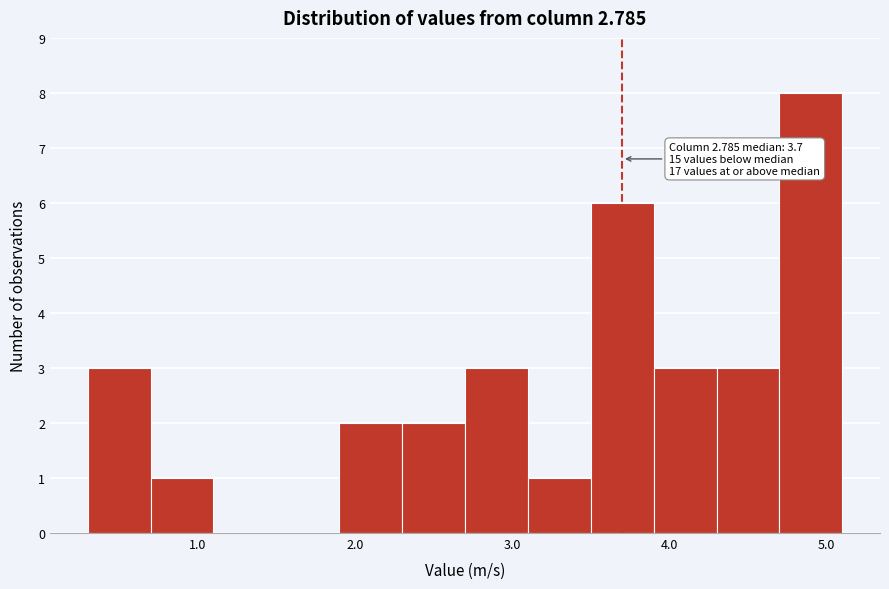

Over which range of the x-axis is the bar tallest?

4.7 to 5.1